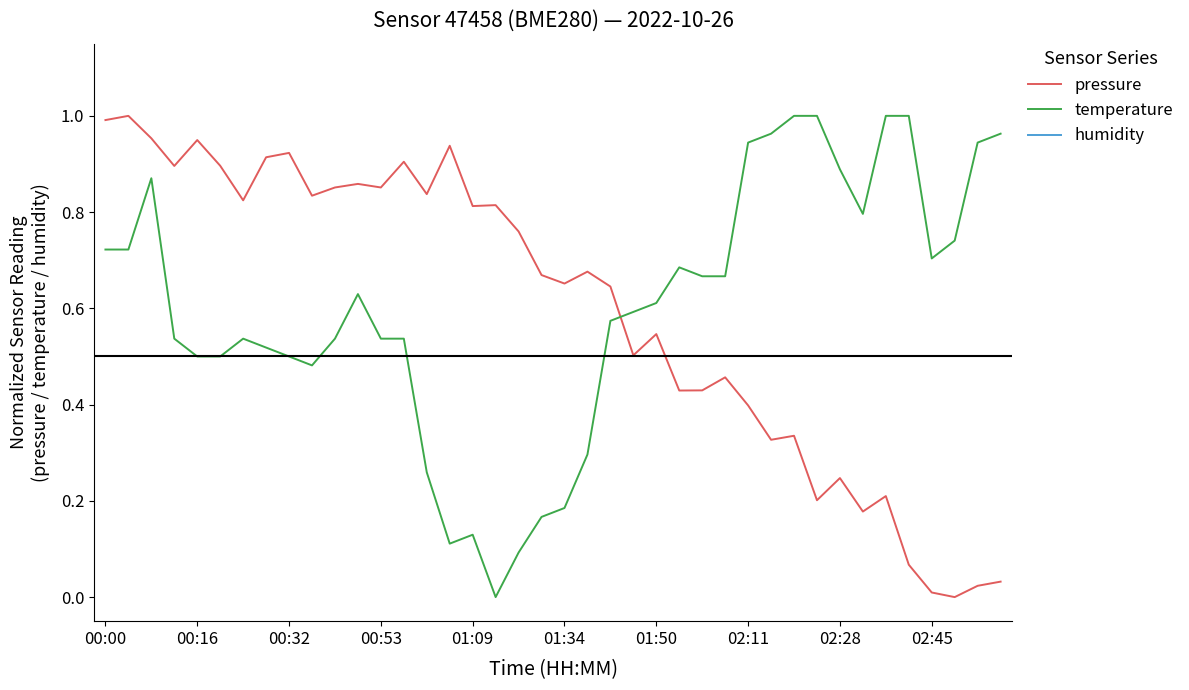

Which series ends up on top after the final intersection of temperature and pressure?

temperature